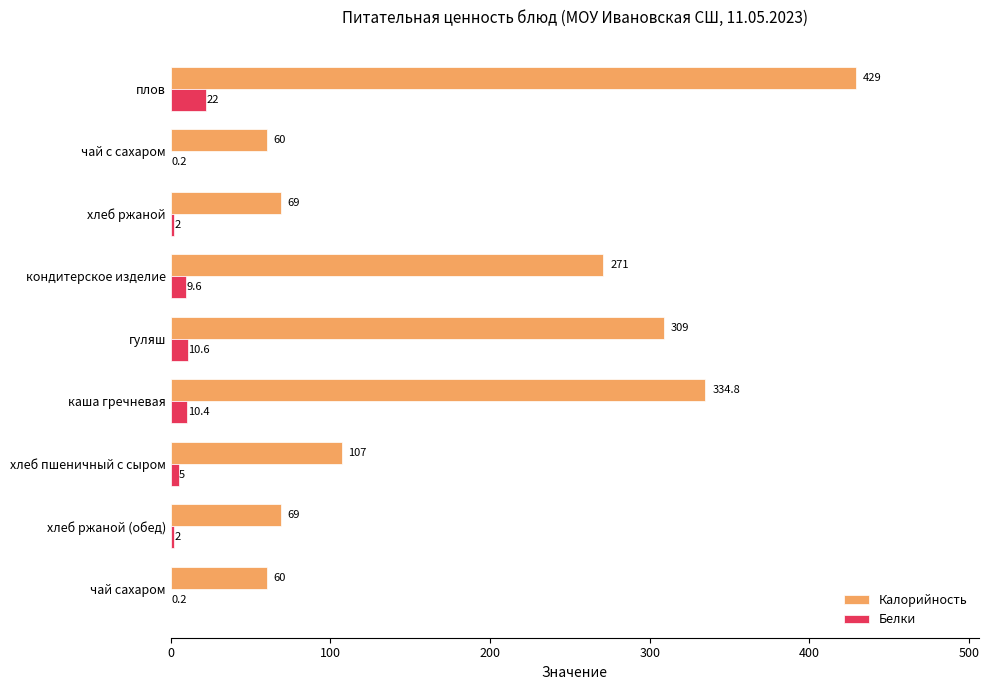

What is the greatest value displayed?

429.0